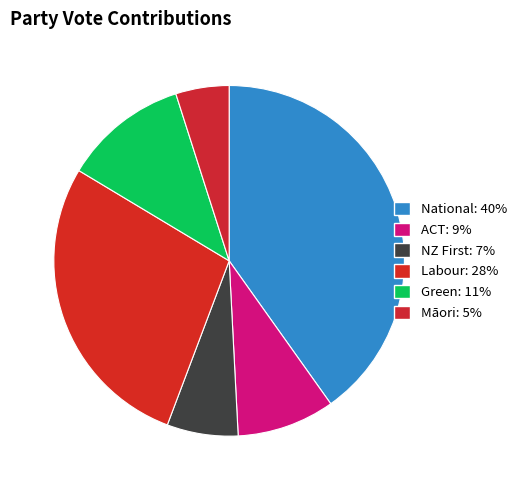

To the nearest percent, what portion does Māori represent?

5%